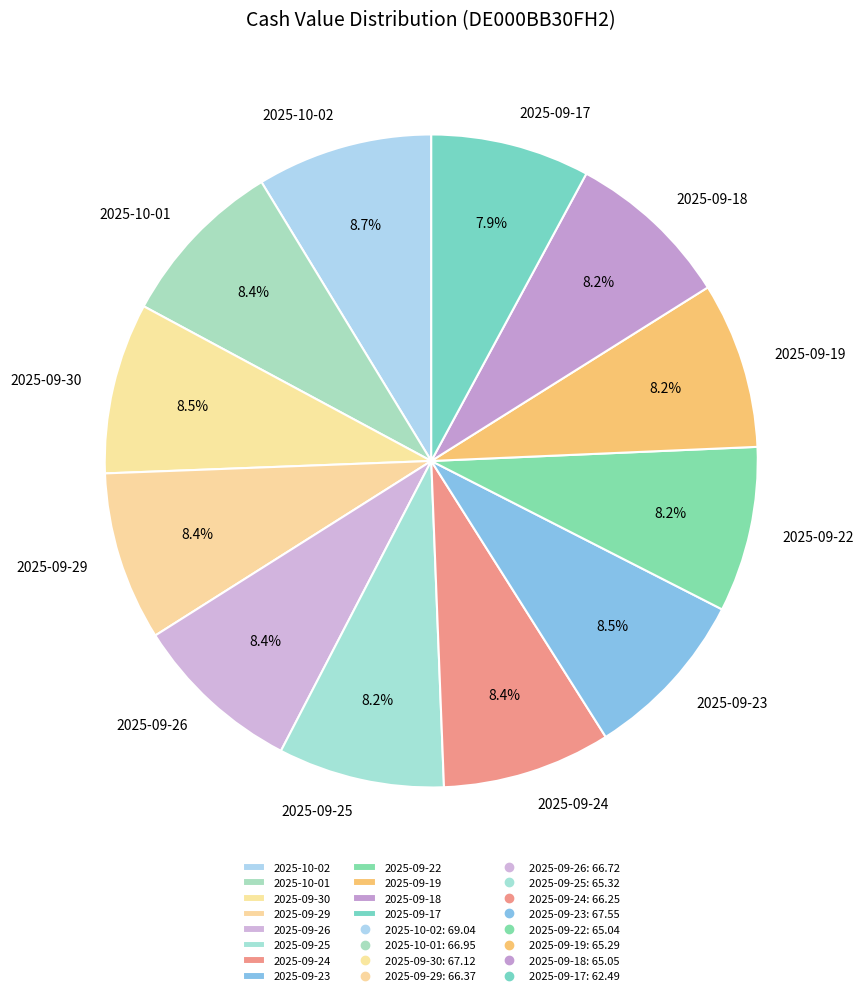

Does 2025-09-24 account for over 50% of the chart?

No